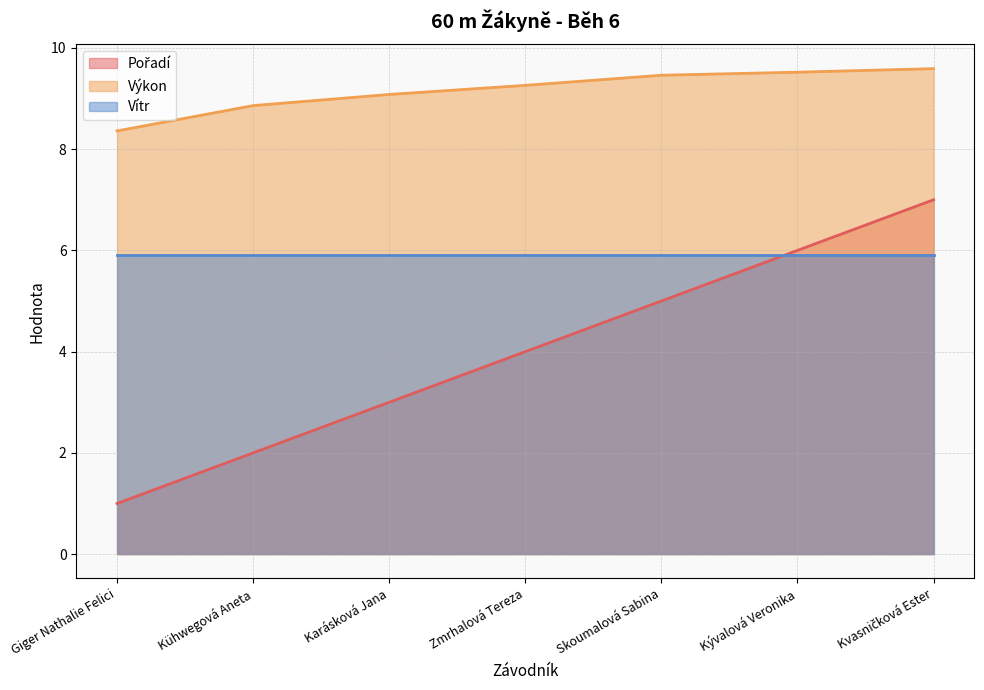

What is the label of the 7th point from the right?

Giger Nathalie Felici